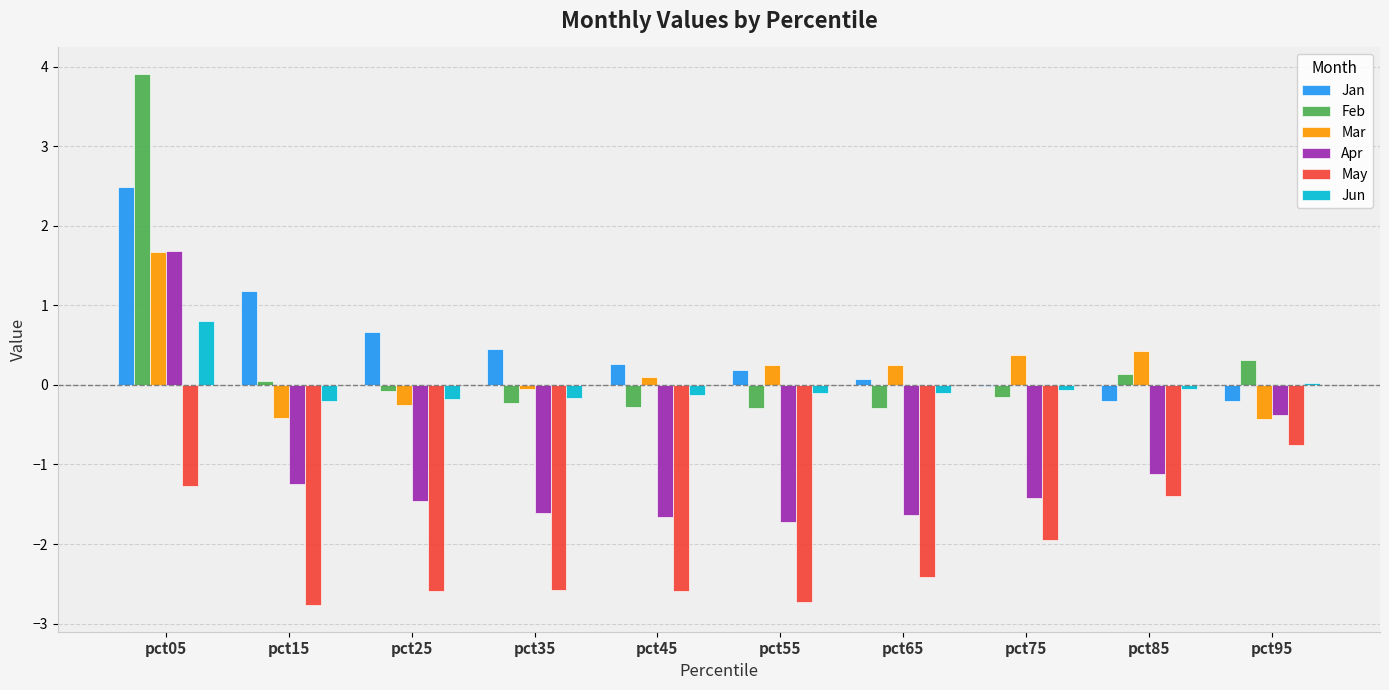

At which label does Apr first exceed -1?

pct05